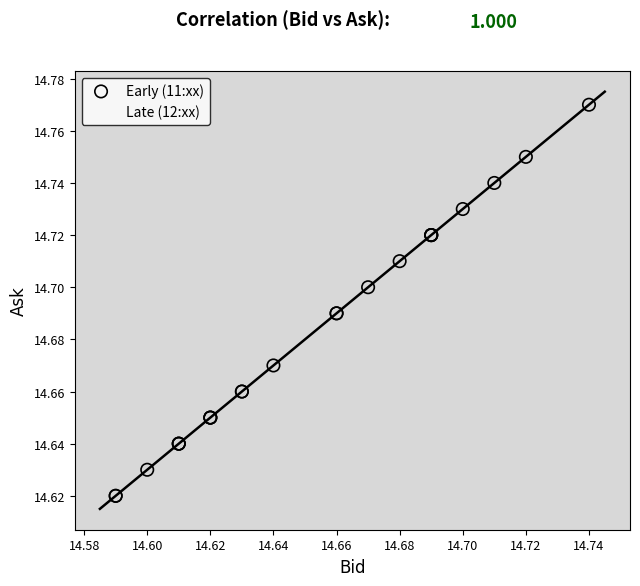

Which series reaches the maximum Y coordinate?

Early (11:xx)